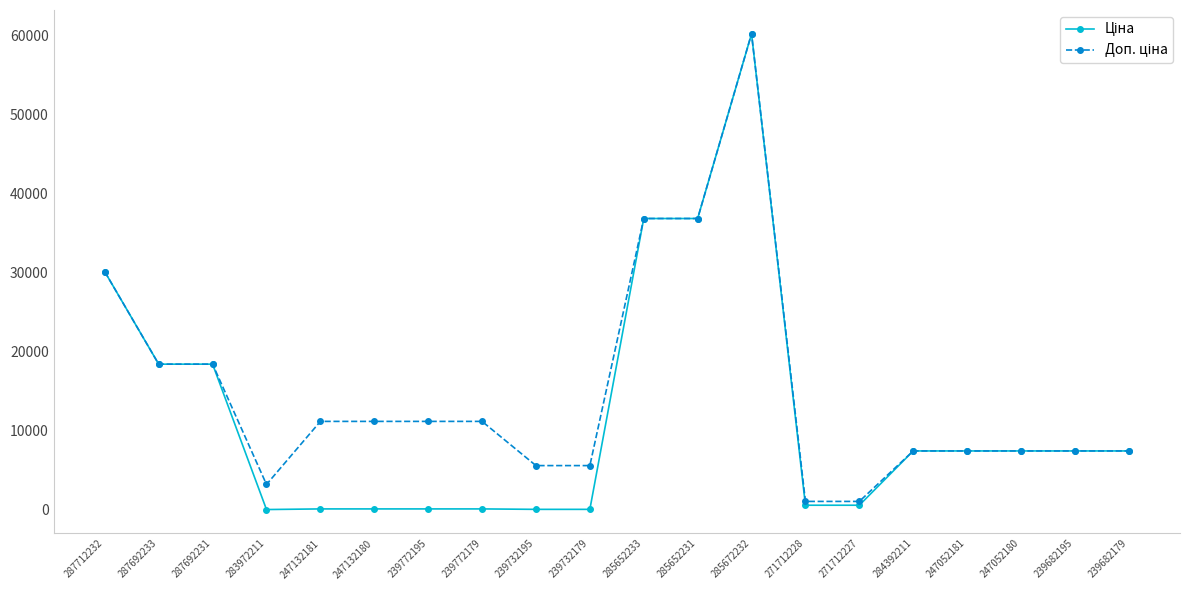

At how many categories does at least one series exceed 22684?

4